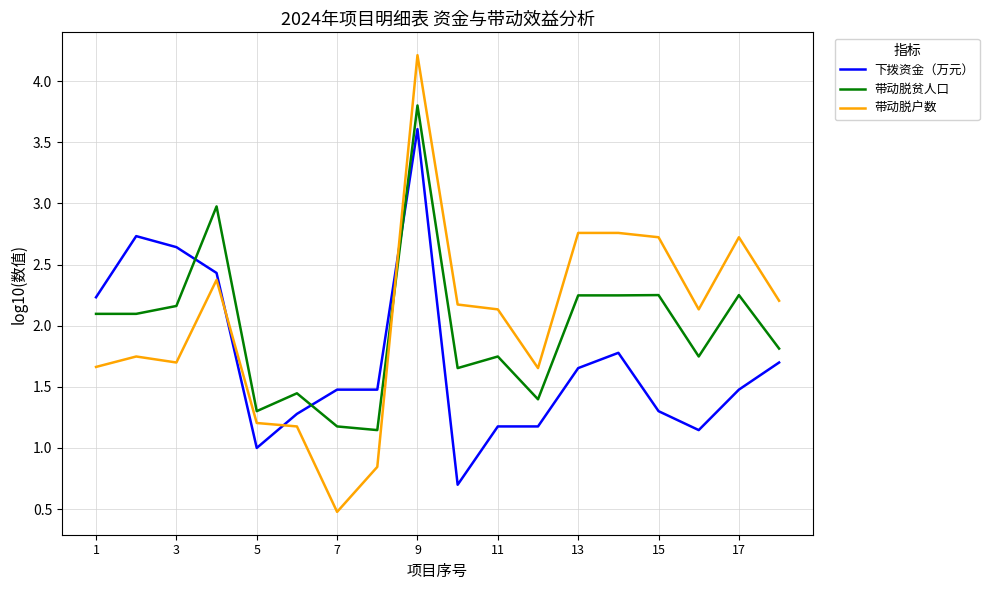

Which series has the widest spread of values?

带动脱户数